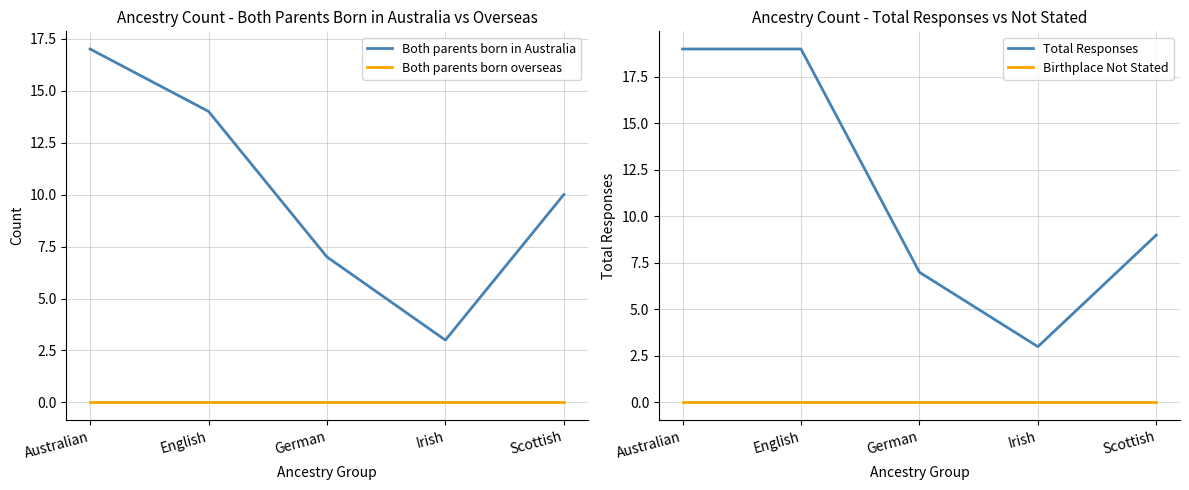

Is it true that Both parents born in Australia equals 14 at English?

True